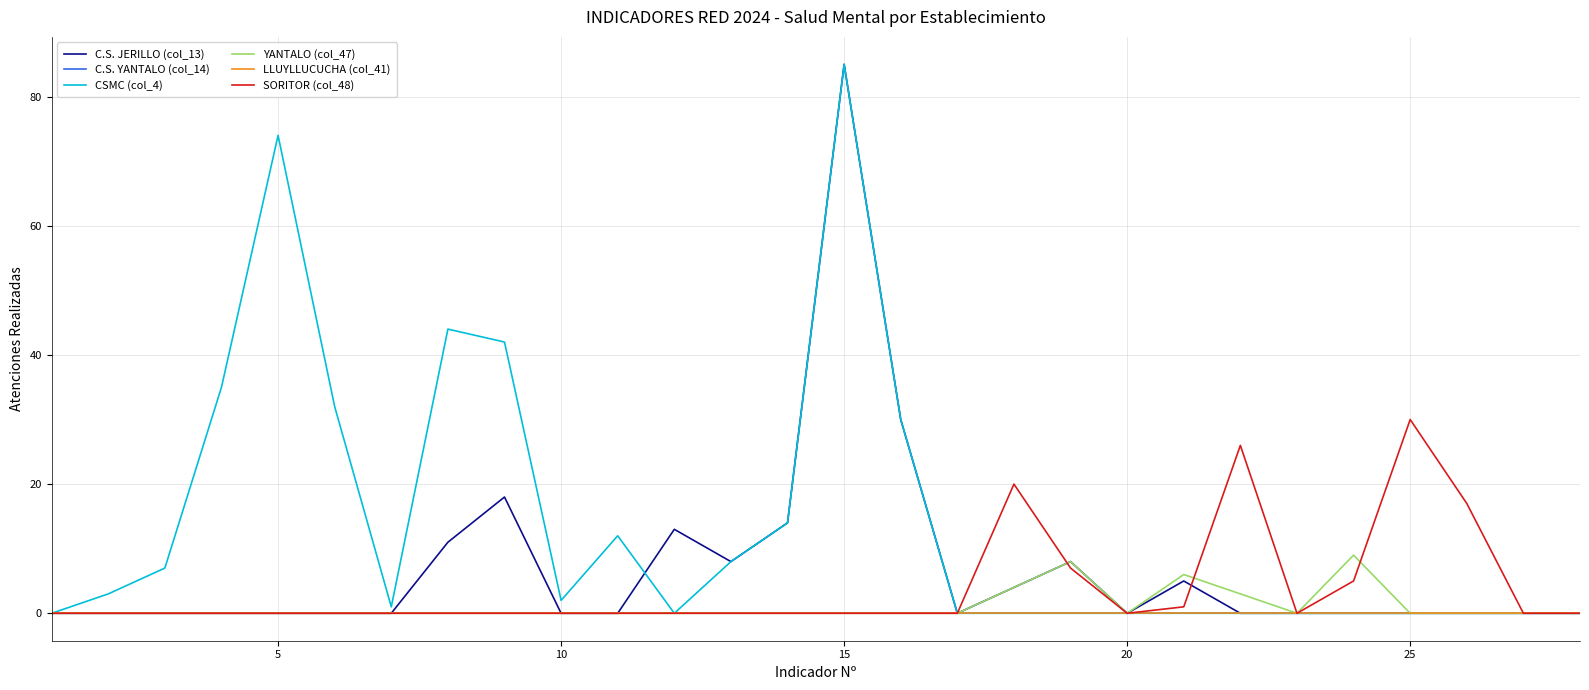

Does the chart display data point markers on the line(s)?

No